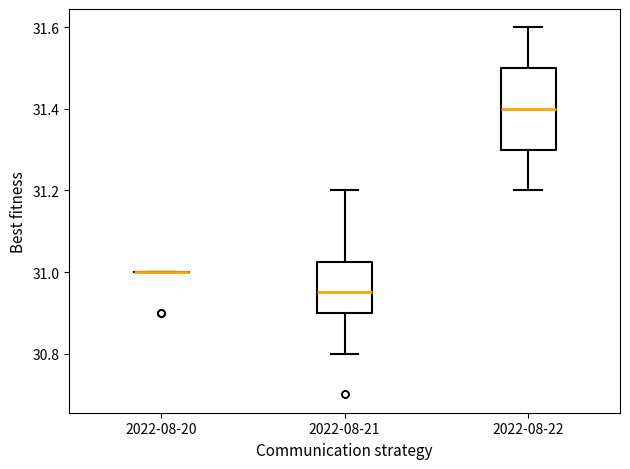

Reading left to right, read every box against the y-axis: the position of its median line, the range the box covers, and the ends of its whiskers. The values are not printed on the chart, so give them approximately, as read against the axis.

2022-08-20: box collapsed to a line at 31.00, whiskers 31.00 to 31.00
2022-08-21: median 30.96, box 30.90 to 31.02, whiskers 30.80 to 31.20
2022-08-22: median 31.40, box 31.30 to 31.50, whiskers 31.20 to 31.60